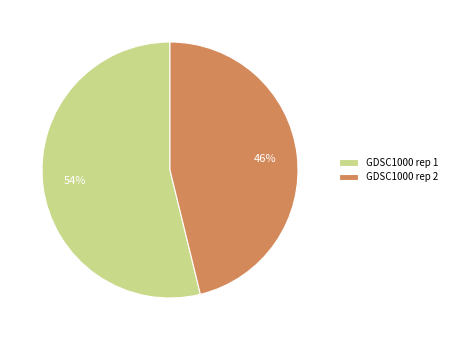

Which slice represents more than half of the pie?

GDSC1000 rep 1